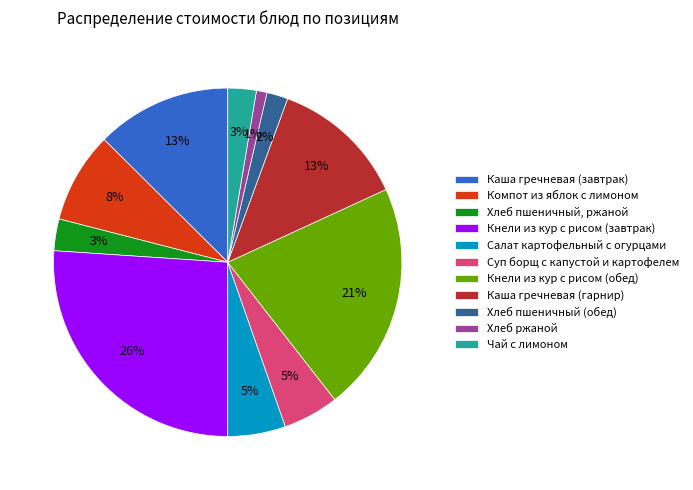

What is the smallest slice in the pie chart?

Хлеб ржаной